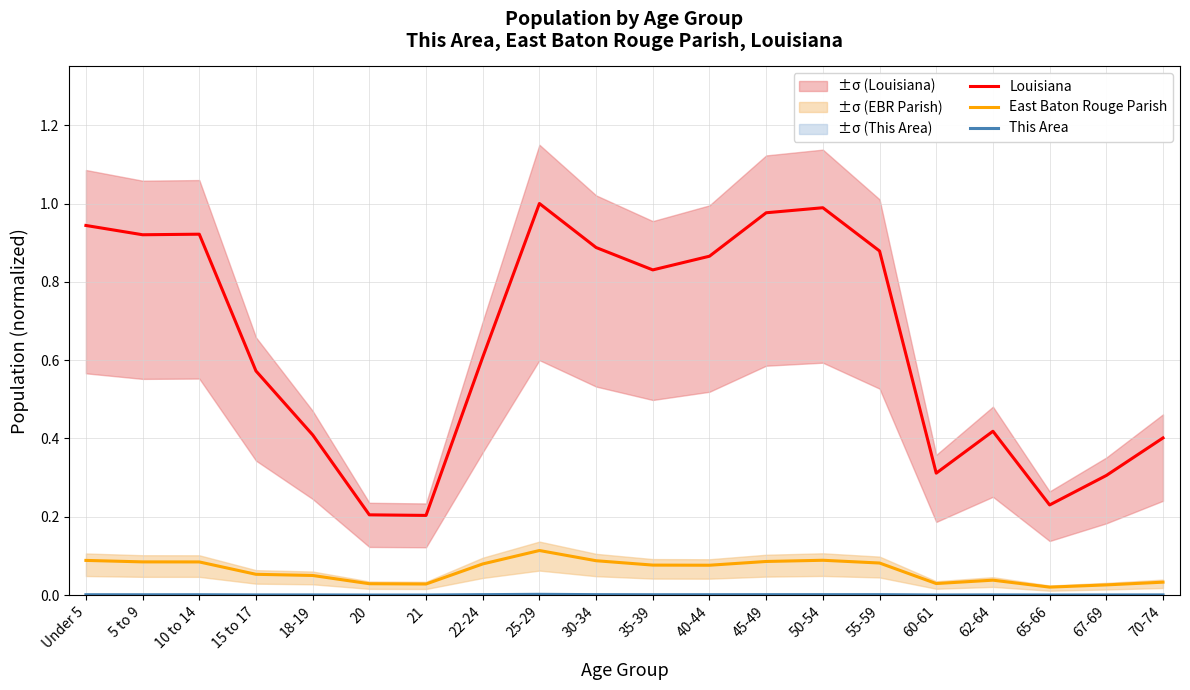

What is the label of the 13th point from the left?

45-49